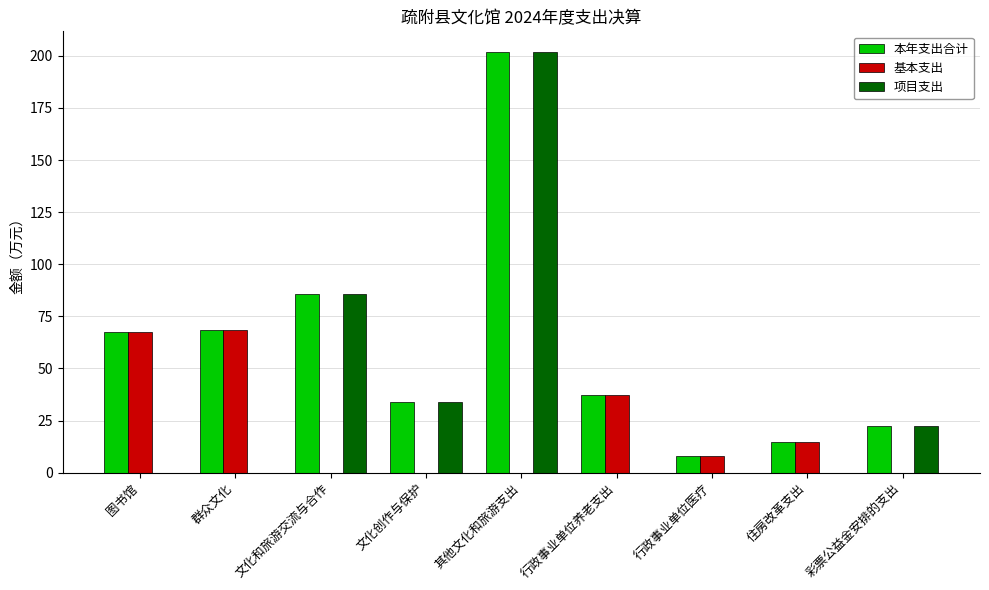

The value of 项目支出 at 文化和旅游交流与合作 is 85.9. True or false?

True